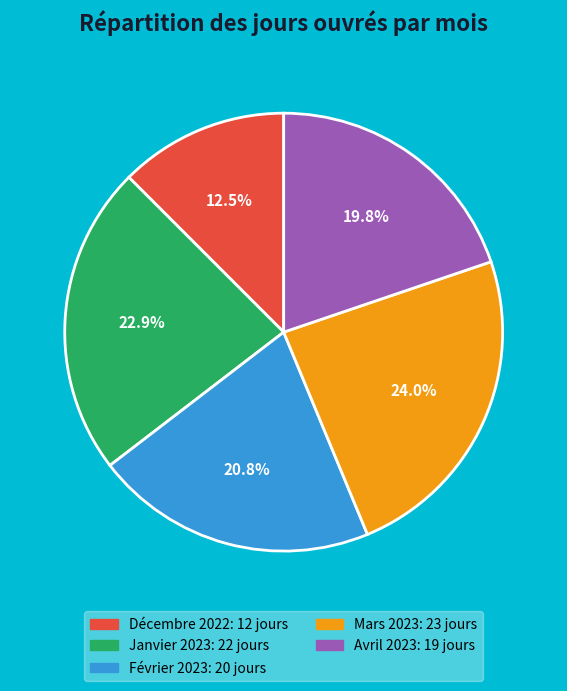

What percentage is the Janvier 2023 slice, to the nearest percent?

23%